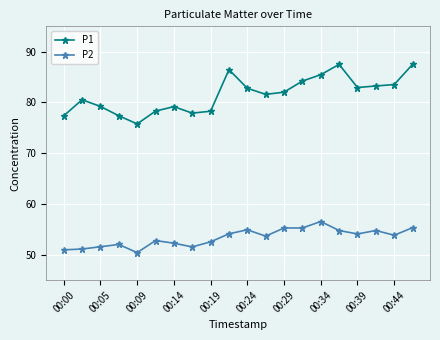

True or false: P1 and P2 intersect in this chart.

False